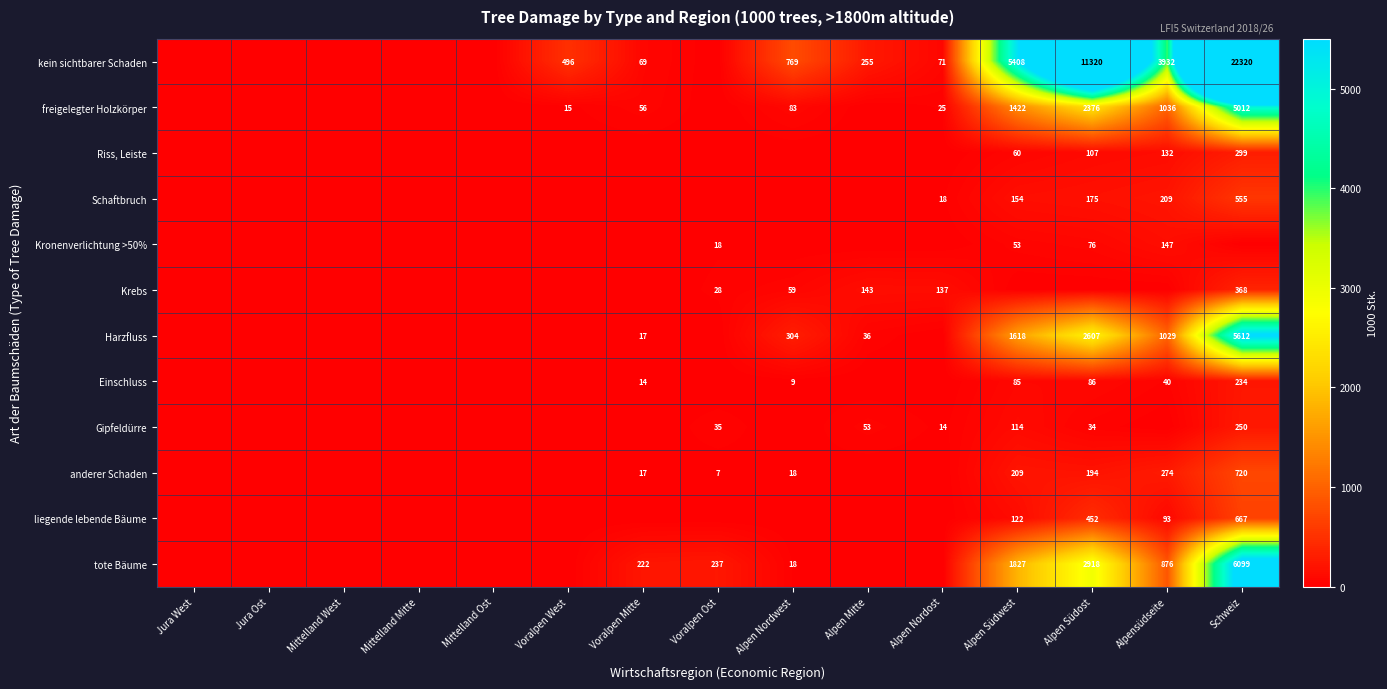

Between Alpen Nordost and Mittelland West, which is larger?

Alpen Nordost